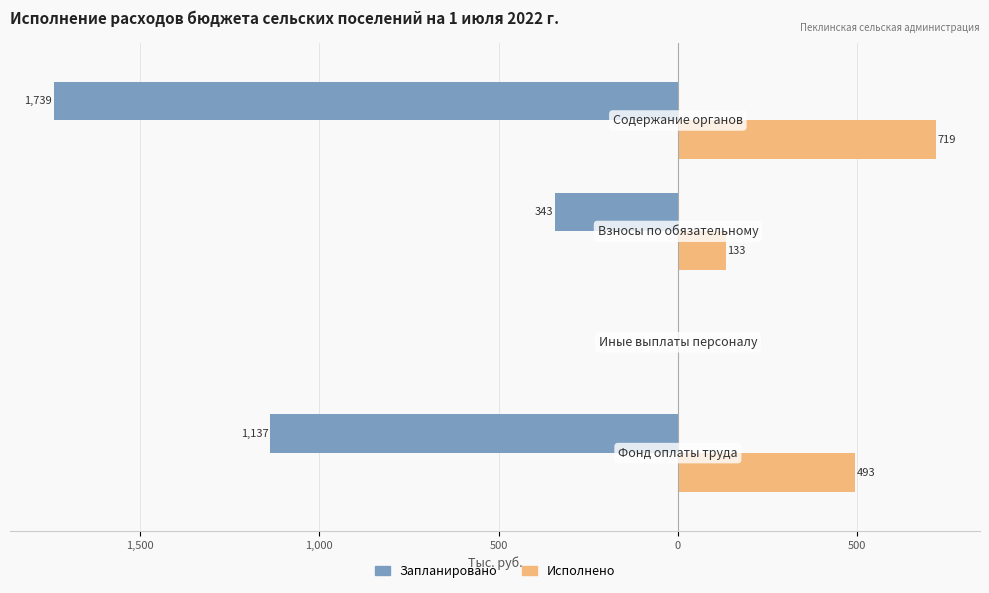

Count the number of data series in this chart.

2